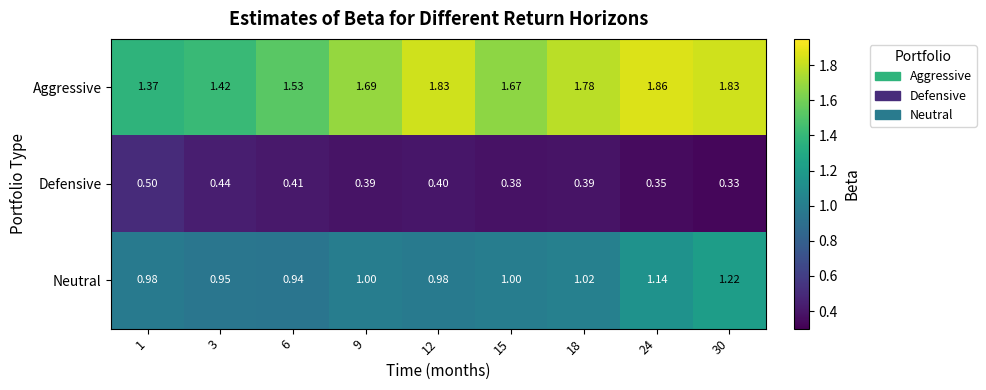

Rank the series at 6 from lowest to highest value.

Defensive, Neutral, Aggressive